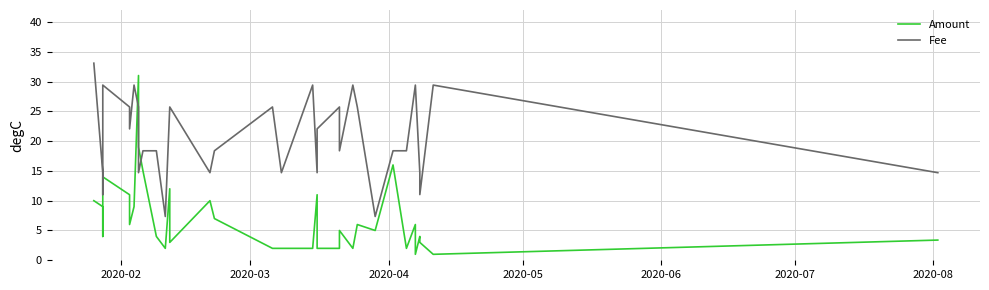

What are all the series names shown in the legend?

Amount, Fee